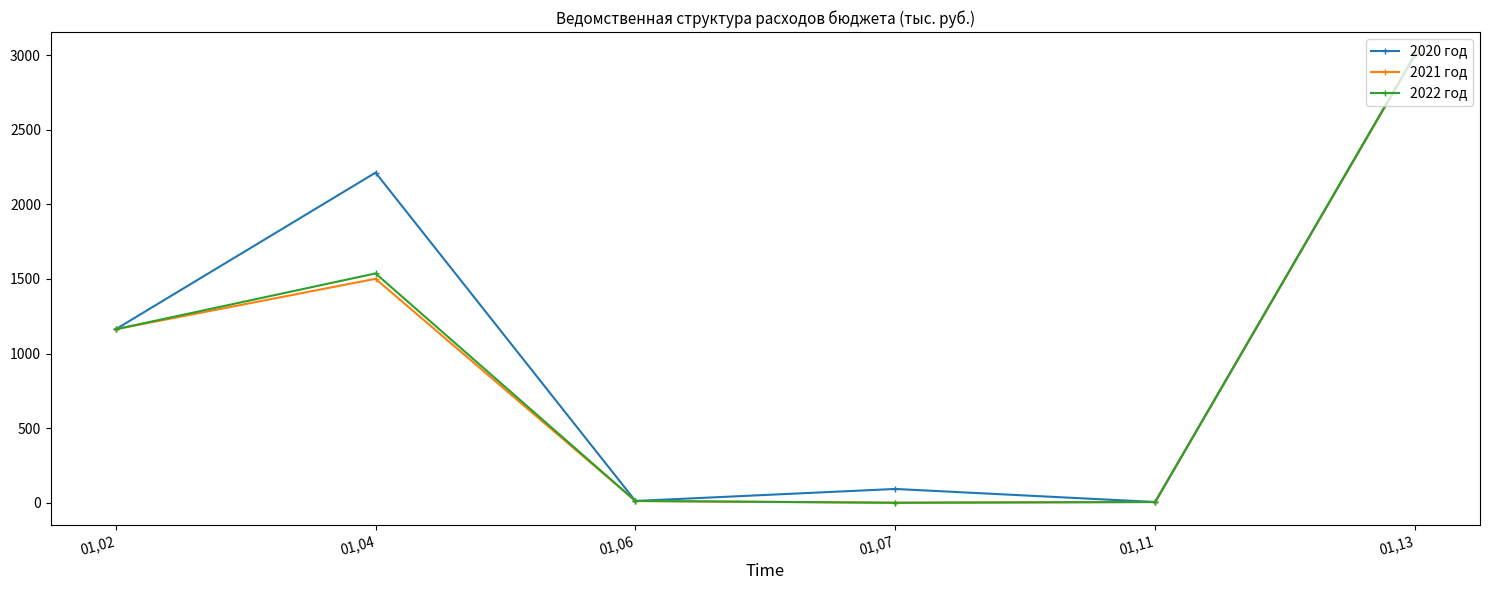

At which category does 2022 год reach its first local peak?

01,04